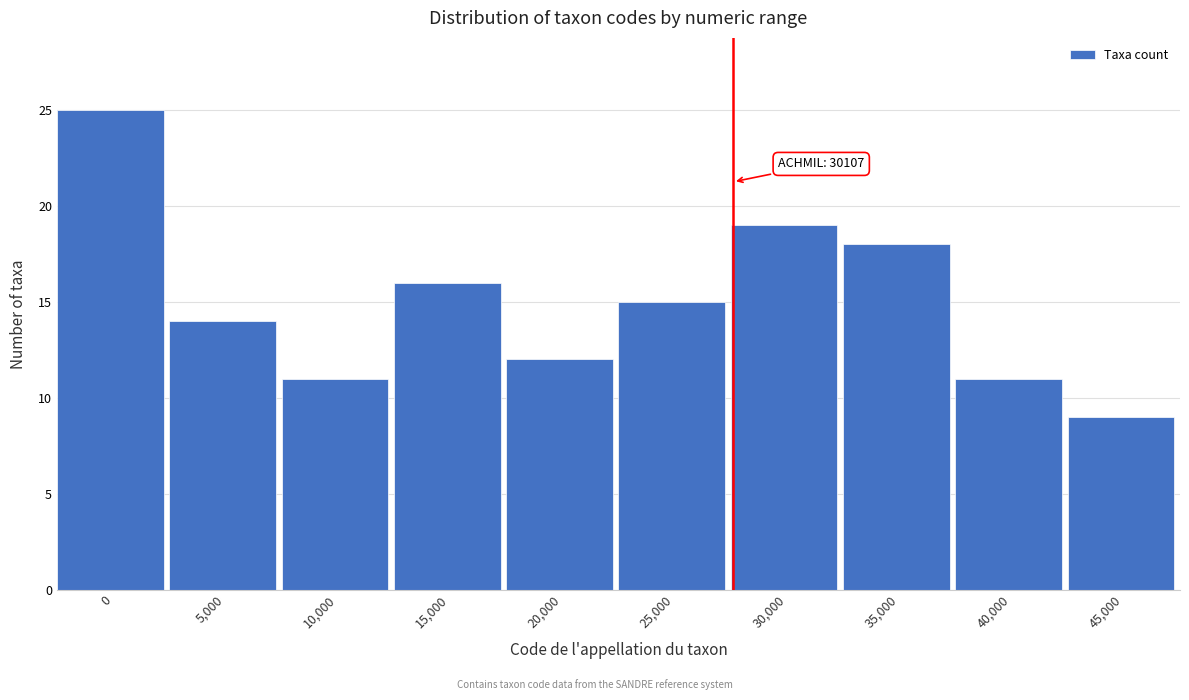

Reading right to left, list all the values displayed in this chart.

45,000=9	40,000=11	35,000=18	30,000=19	25,000=15	20,000=12	15,000=16	10,000=11	5,000=14	0=25